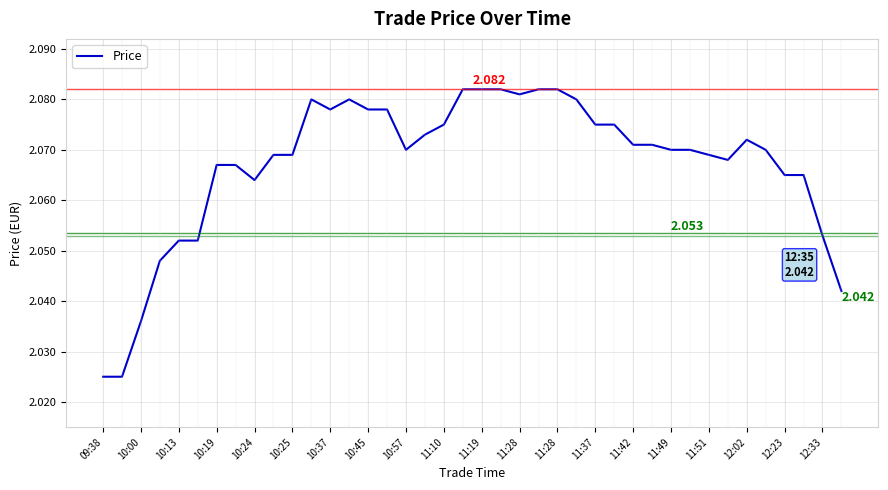

Reading left to right, list all the values displayed in this chart.

2.0	2.0	2.0	2.0	2.1	2.1	2.1	2.1	2.1	2.1	2.1	2.1	2.1	2.1	2.1	2.1	2.1	2.1	2.1	2.1	2.1	2.1	2.1	2.1	2.1	2.1	2.1	2.1	2.1	2.1	2.1	2.1	2.1	2.1	2.1	2.1	2.1	2.1	2.1	2.0